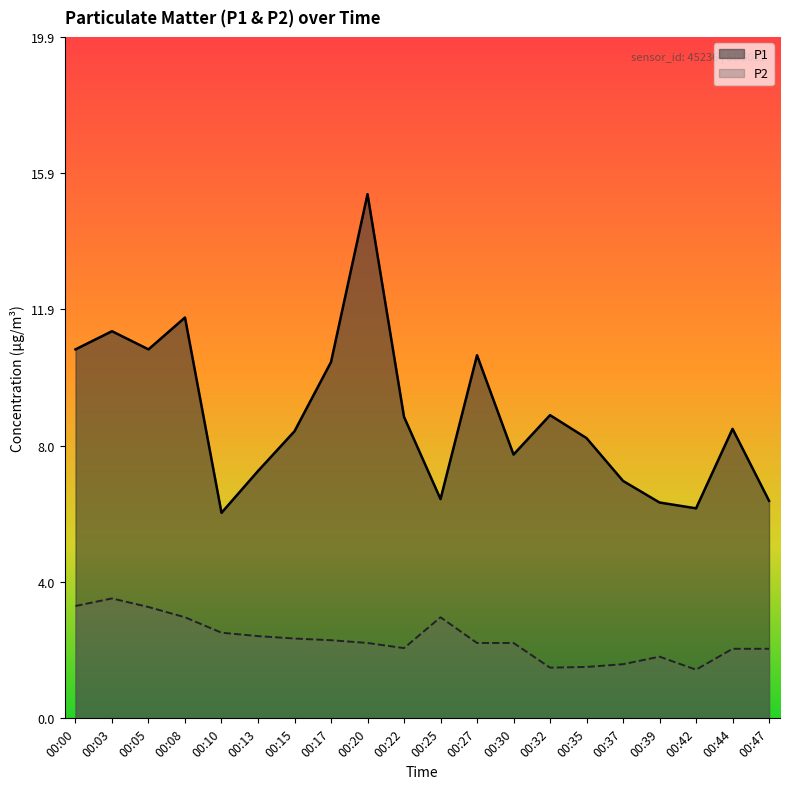

What is the average value of the P2 series?

2.3